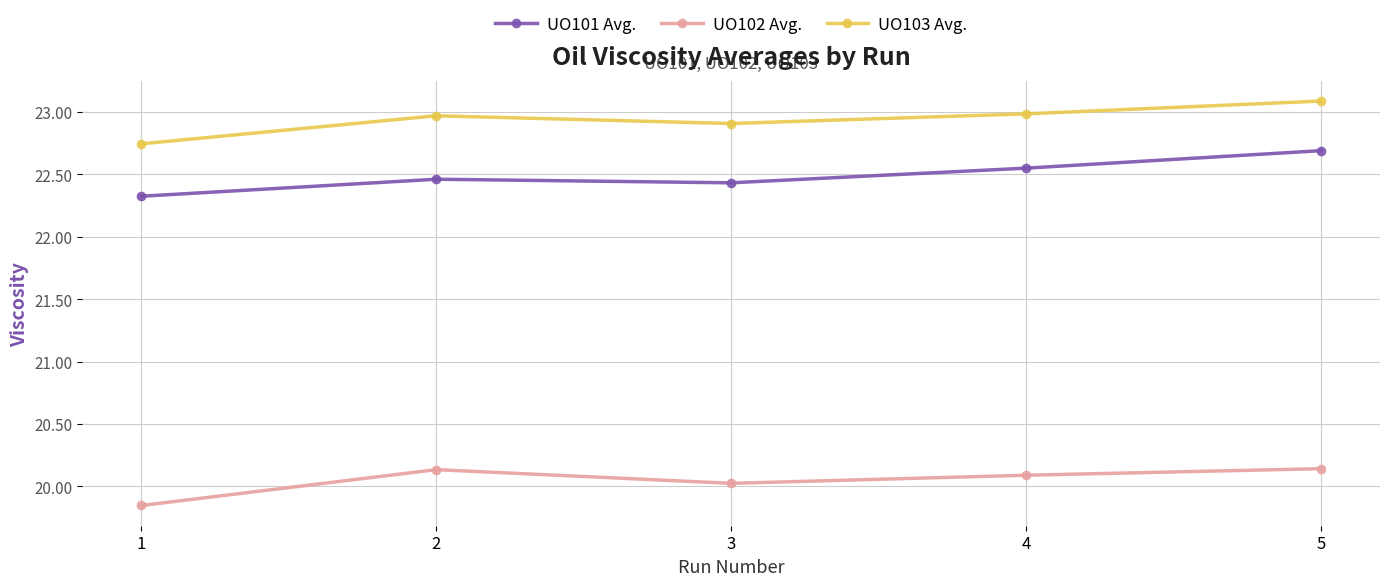

At 3, list the series in order from smallest to largest.

UO102 Avg., UO101 Avg., UO103 Avg.